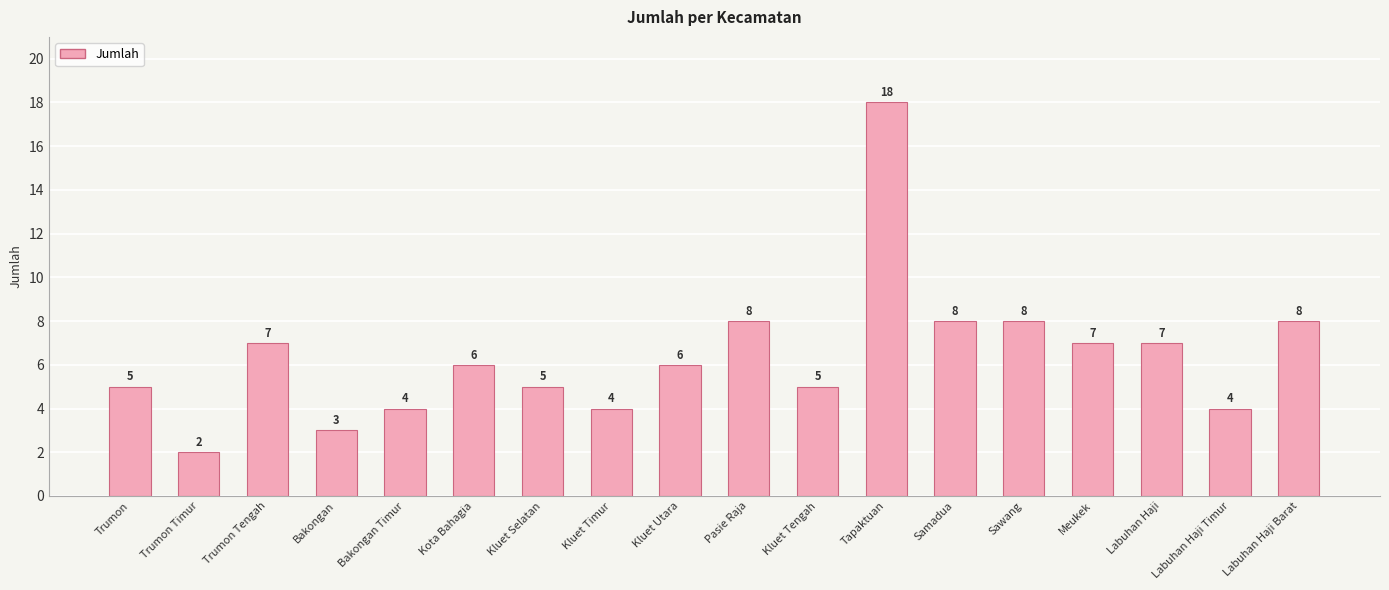

What is the ratio of the value at Kluet Tengah to the value at Trumon Timur?

2.5